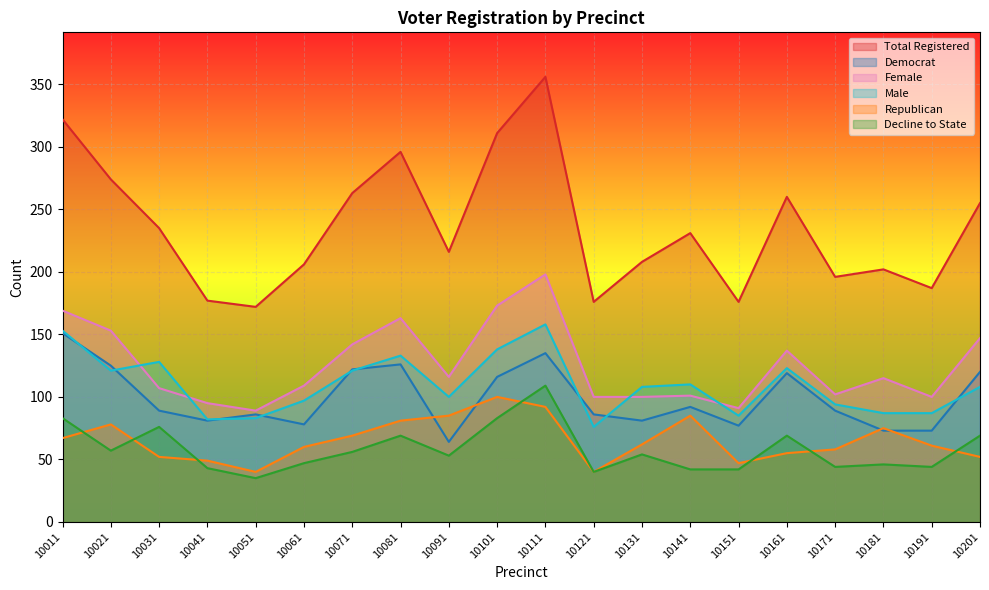

Where is rep nearest to the value 70?

10071